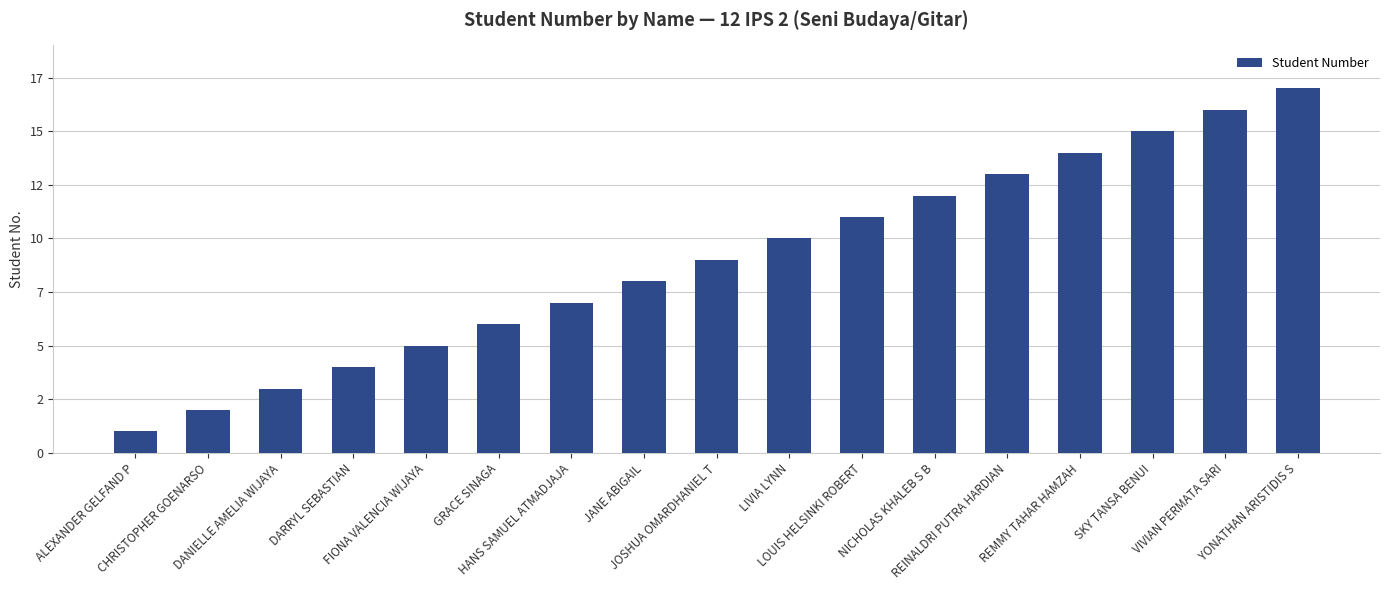

Are the bars horizontal?

No